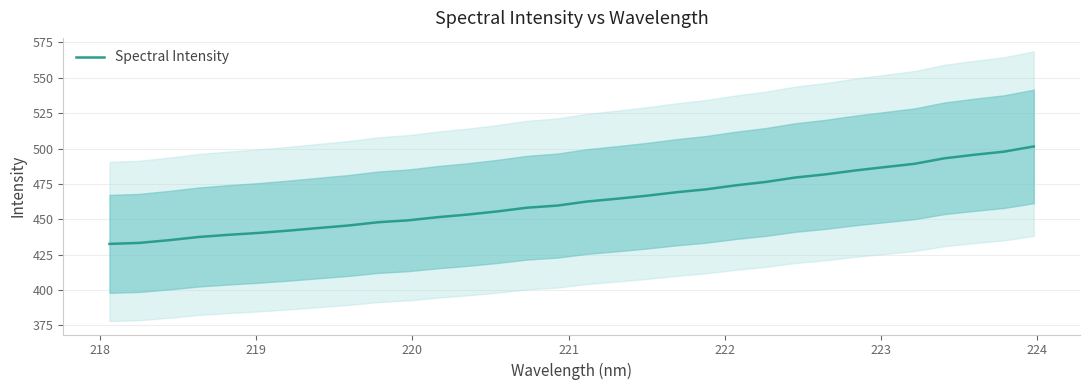

True or false: the data has more than 0 interior local peaks.

False